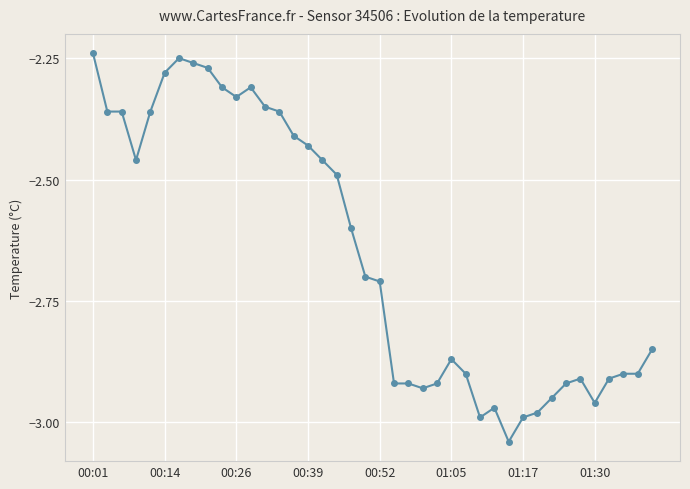

What is the sum of all values?

-106.0